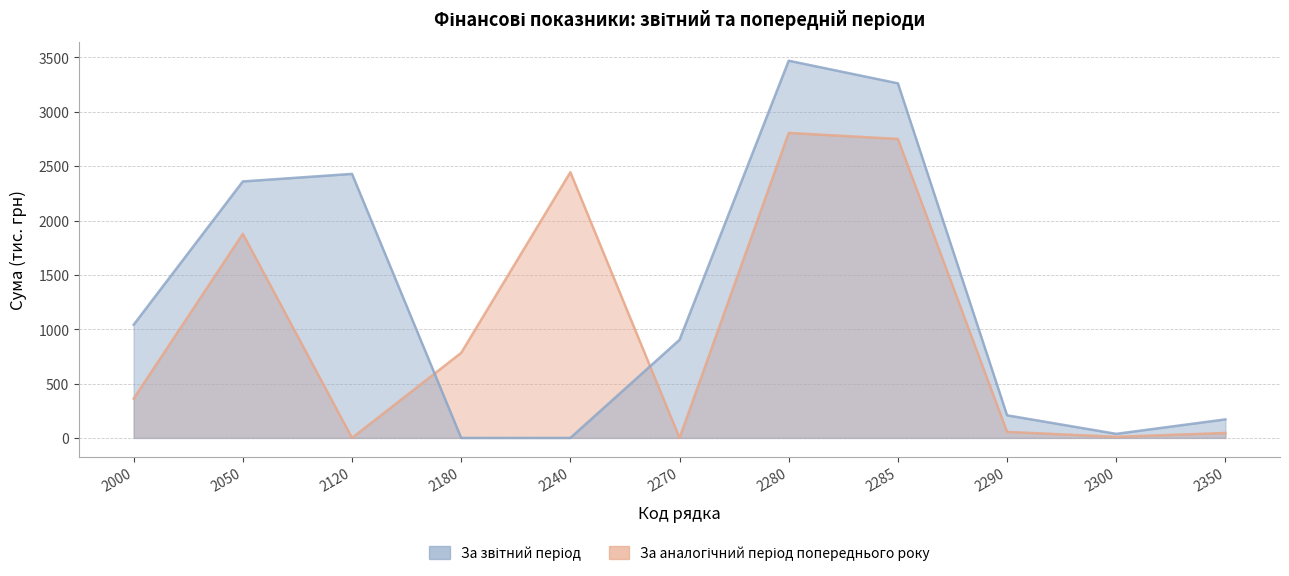

At which label does За аналогічний період попереднього року first exceed 361?

2000